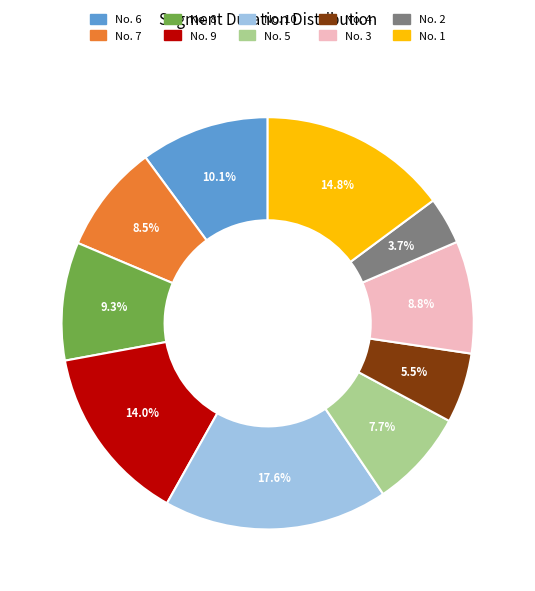

Is there a majority slice in this chart?

No